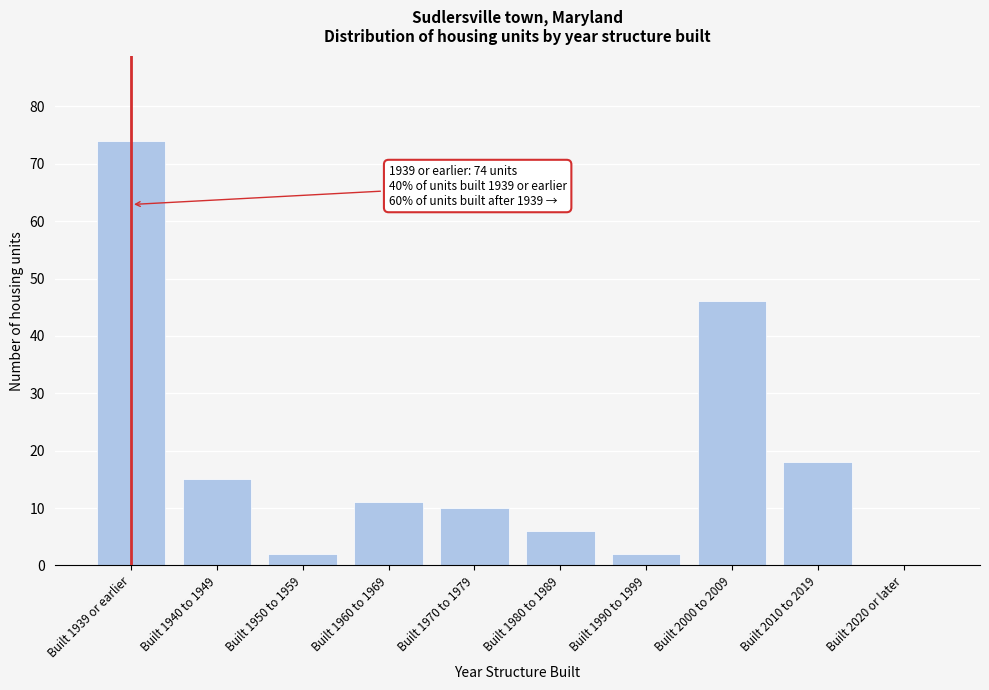

Reading left to right, list all the values displayed in this chart.

Built 1939 or earlier=74	Built 1940 to 1949=15	Built 1950 to 1959=2	Built 1960 to 1969=11	Built 1970 to 1979=10	Built 1980 to 1989=6	Built 1990 to 1999=2	Built 2000 to 2009=46	Built 2010 to 2019=18	Built 2020 or later=0